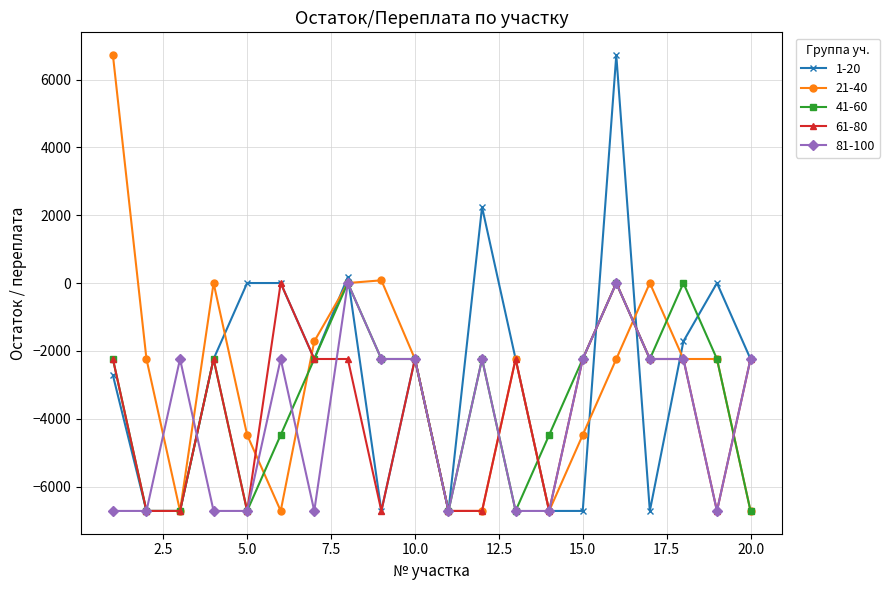

True or false: 1-20 has more than 1 interior local peaks.

True